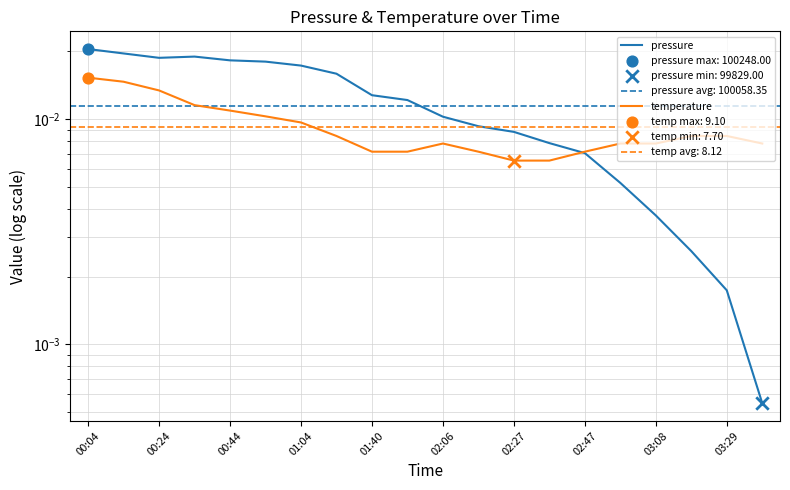

Is the value of pressure at 02:06 greater than the value of temperature at 01:40?

Yes